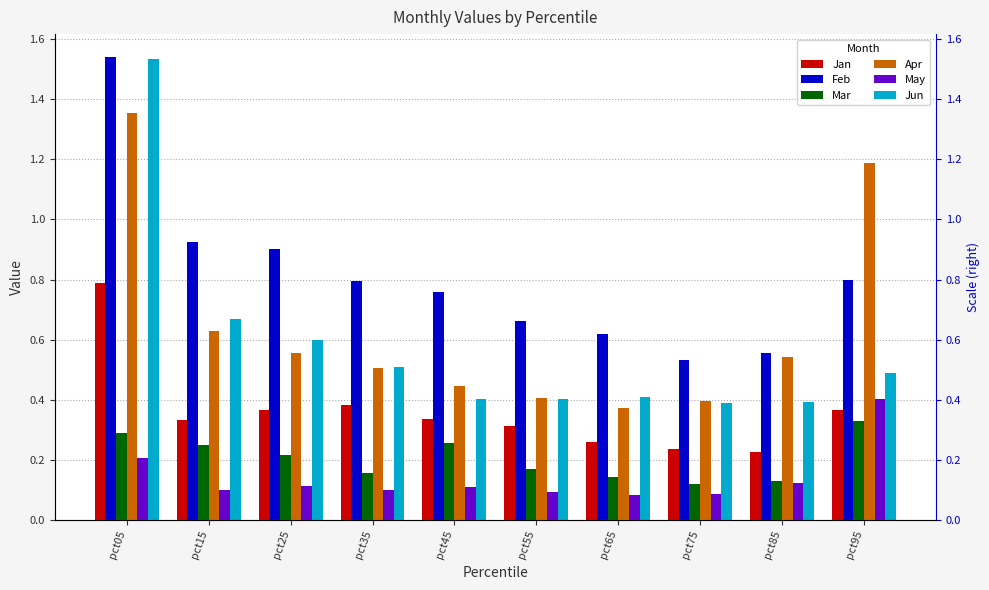

What are all the series names shown in the legend?

Jan, Feb, Mar, Apr, May, Jun